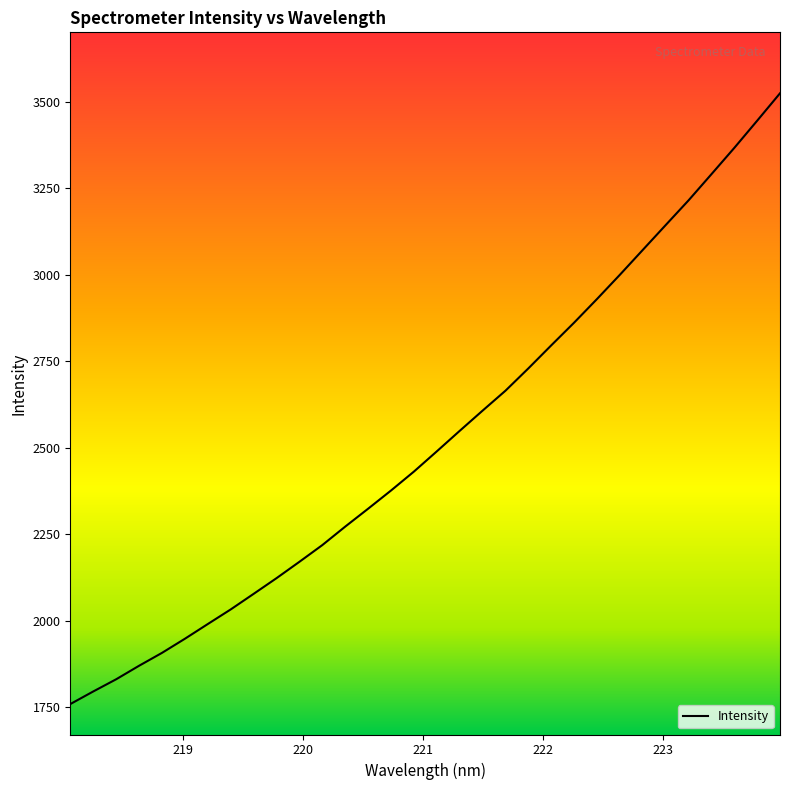

What is the greatest value displayed?

3524.2